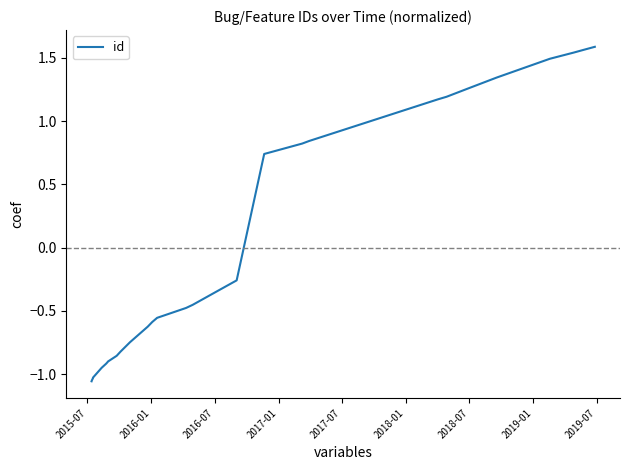

Reading left to right, list all the values displayed in this chart.

-1.1	-1.0	-1.0	-1.0	-1.0	-0.9	-0.9	-0.9	-0.9	-0.8	-0.7	-0.6	-0.6	-0.6	-0.5	-0.5	-0.3	-0.3	0.7	0.8	0.8	1.2	1.2	1.3	1.3	1.5	1.5	1.6	1.6